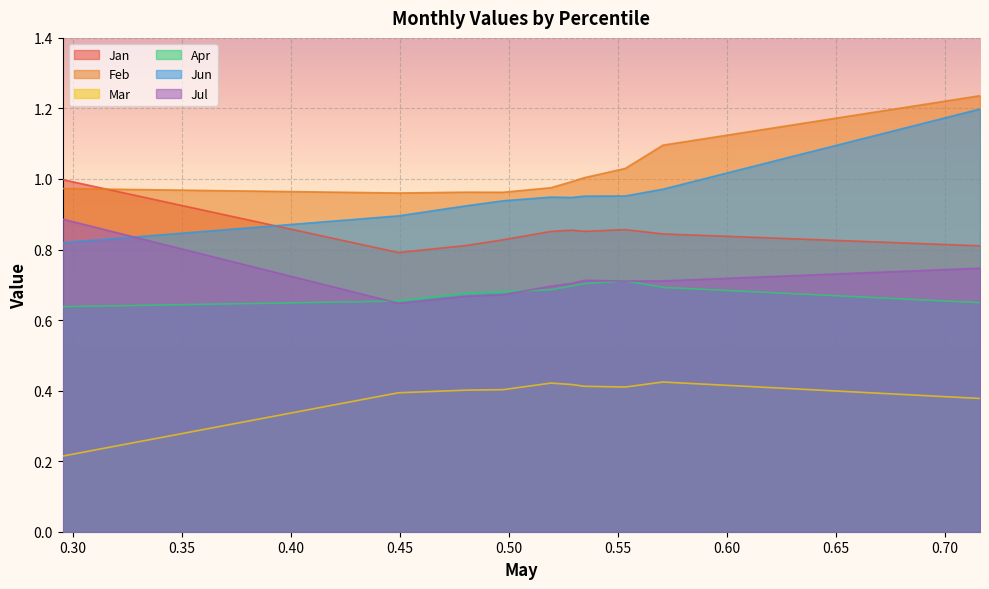

Which series has the largest range (max minus min)?

Jun